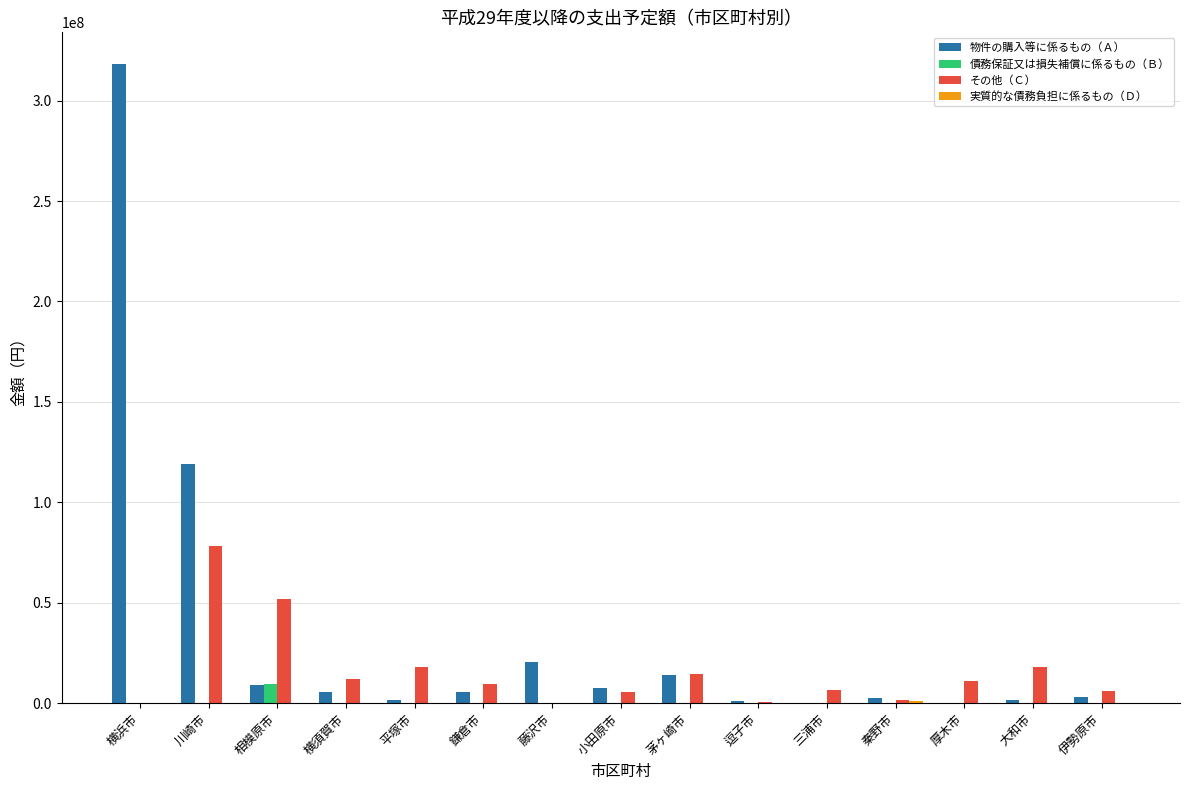

How many distinct data groups are displayed?

4